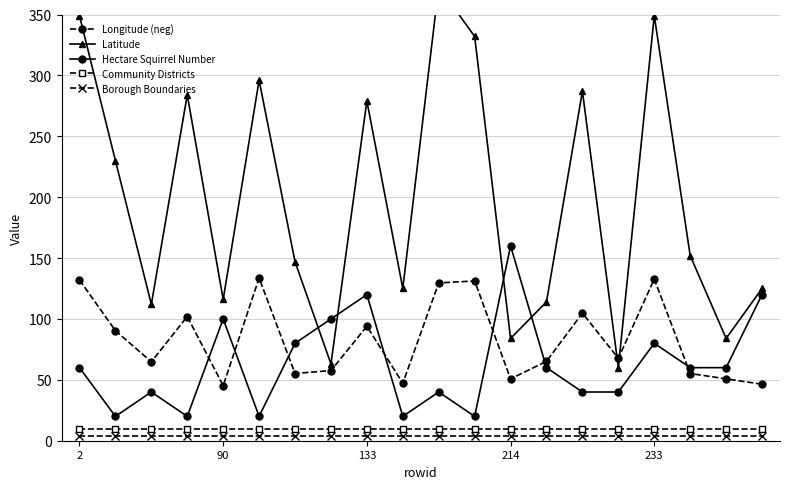

How many lines are shown in the chart?

5